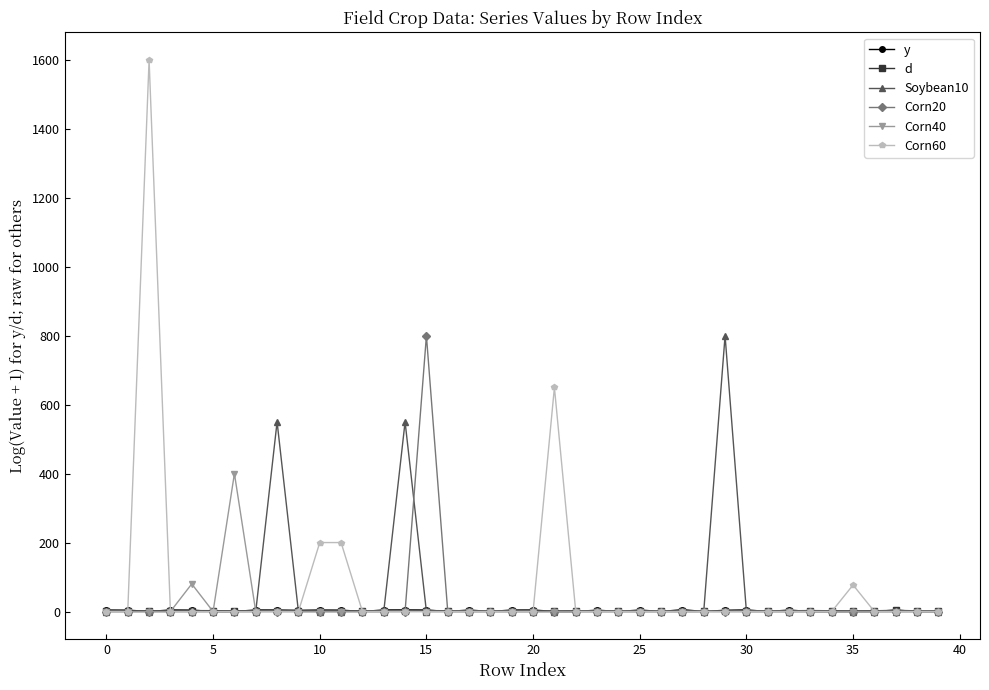

What is the greatest value displayed?

1600.0